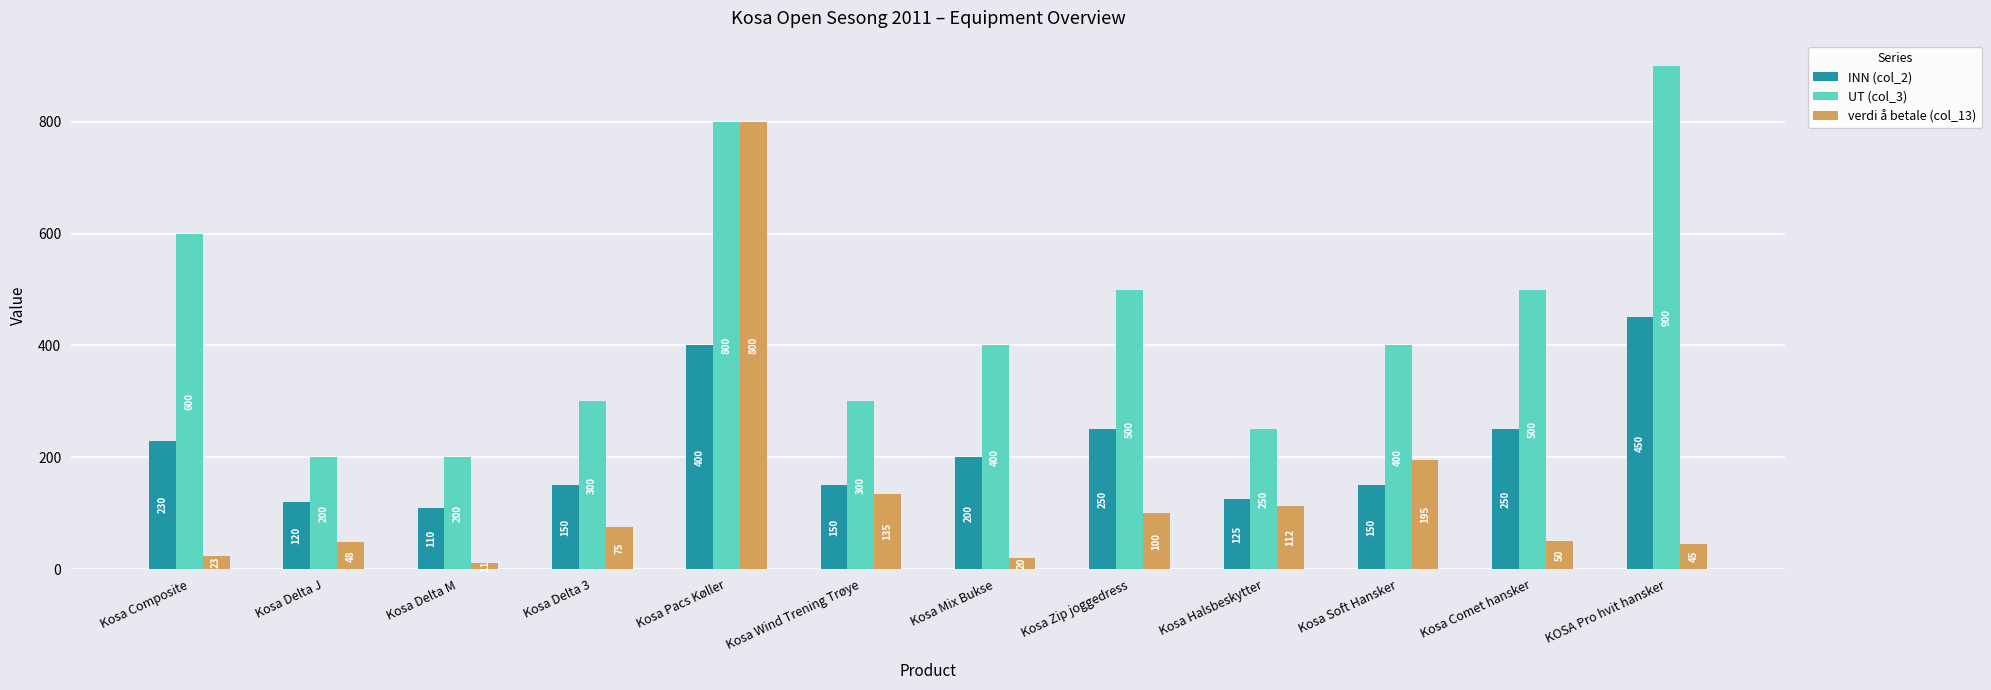

At which label does verdi å betale (col_13) reach its peak?

Kosa Pacs Køller